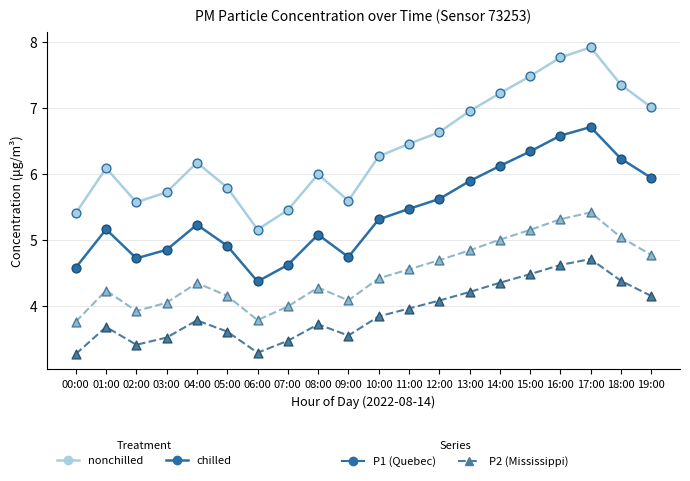

At which category is the sum across all series the highest?

17:00